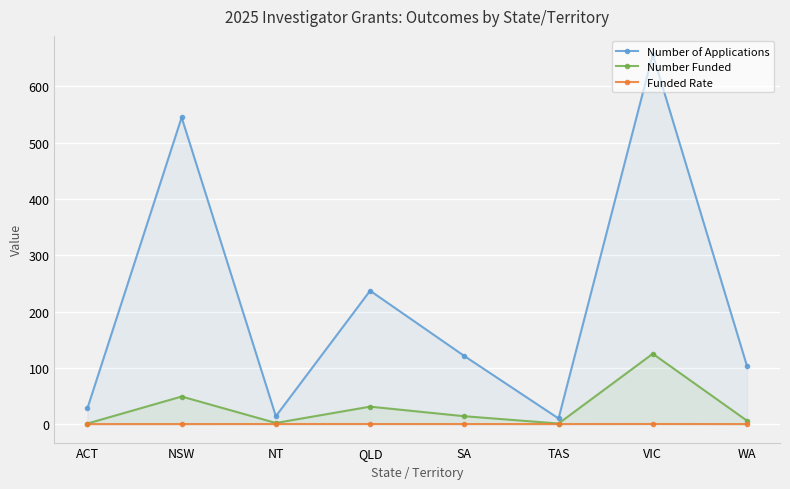

What is the label of the 1st point from the right?

WA